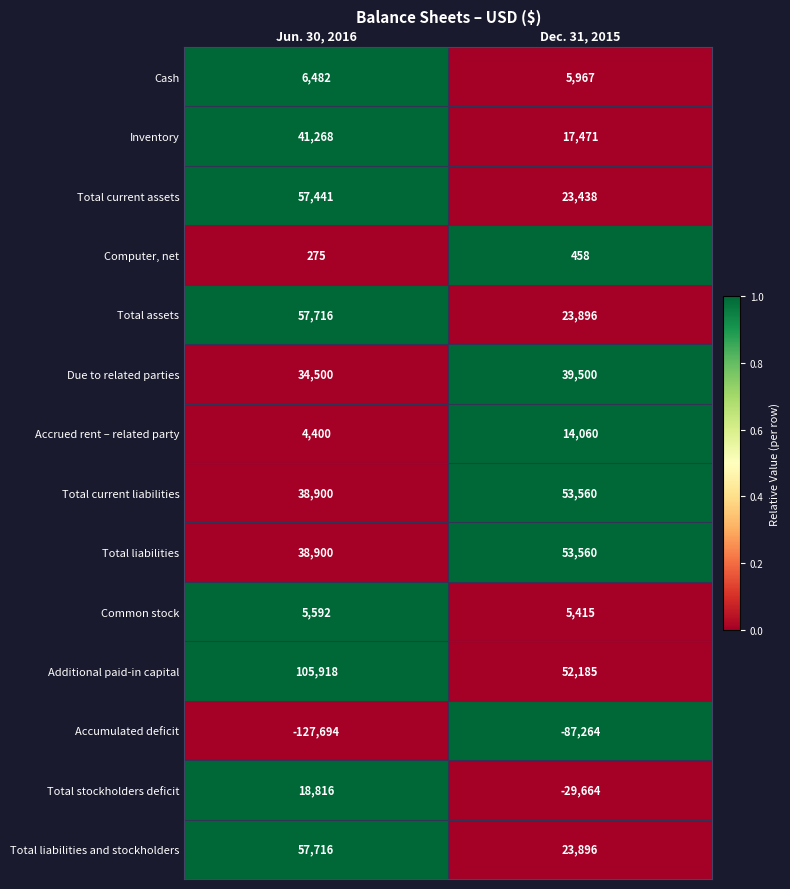

Which series changed the most between Jun. 30, 2016 and Dec. 31, 2015?

Additional paid-in capital